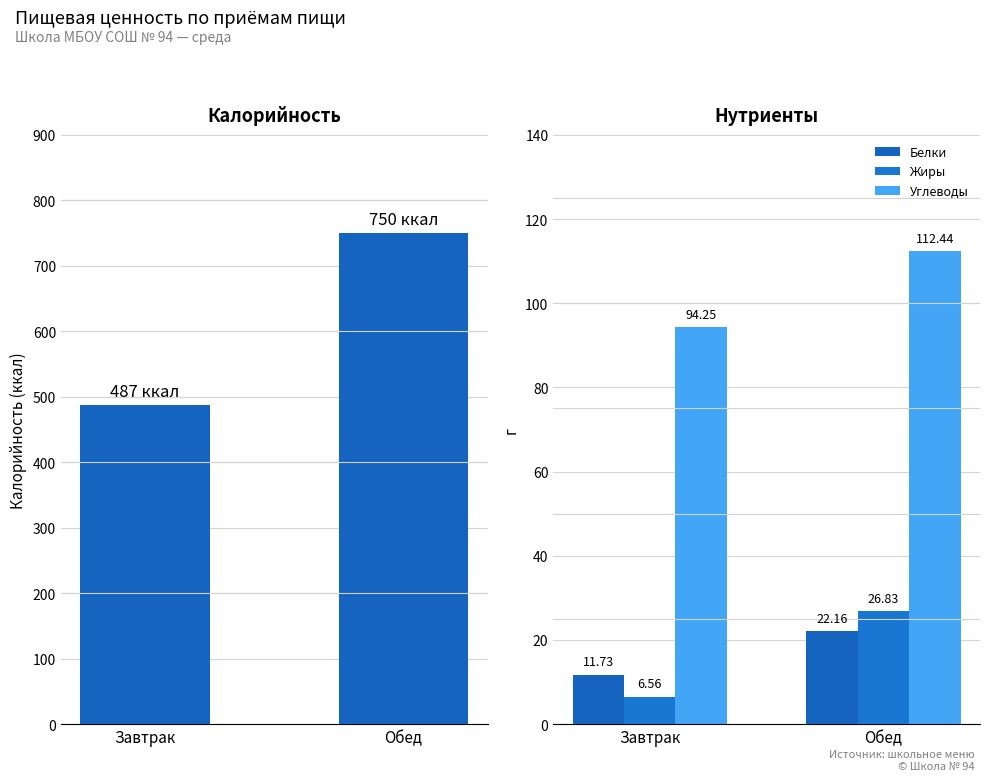

How many groups of bars are there?

2